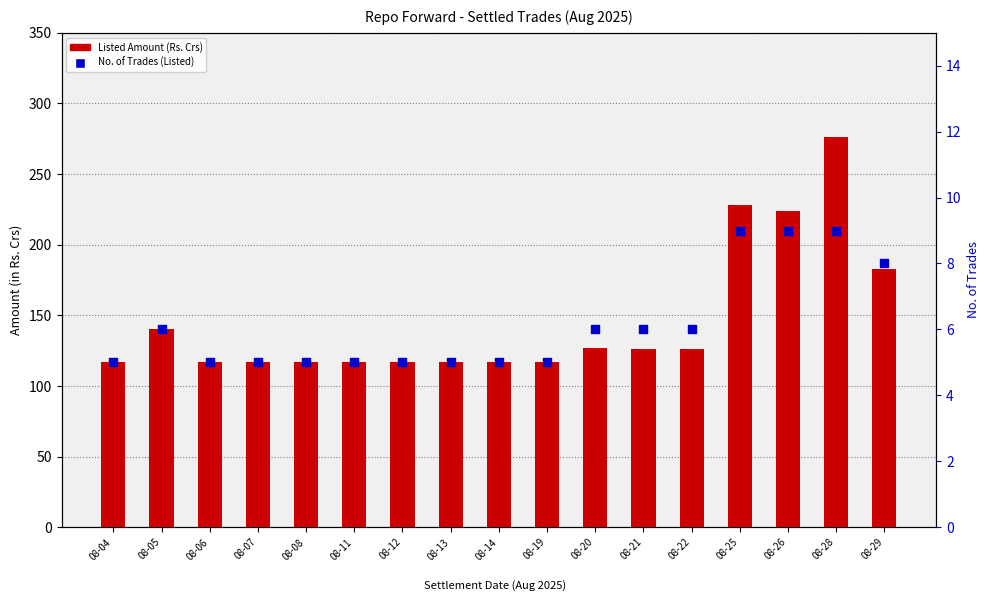

Which series has the largest total across all categories?

Listed Amount (Rs. Crs)